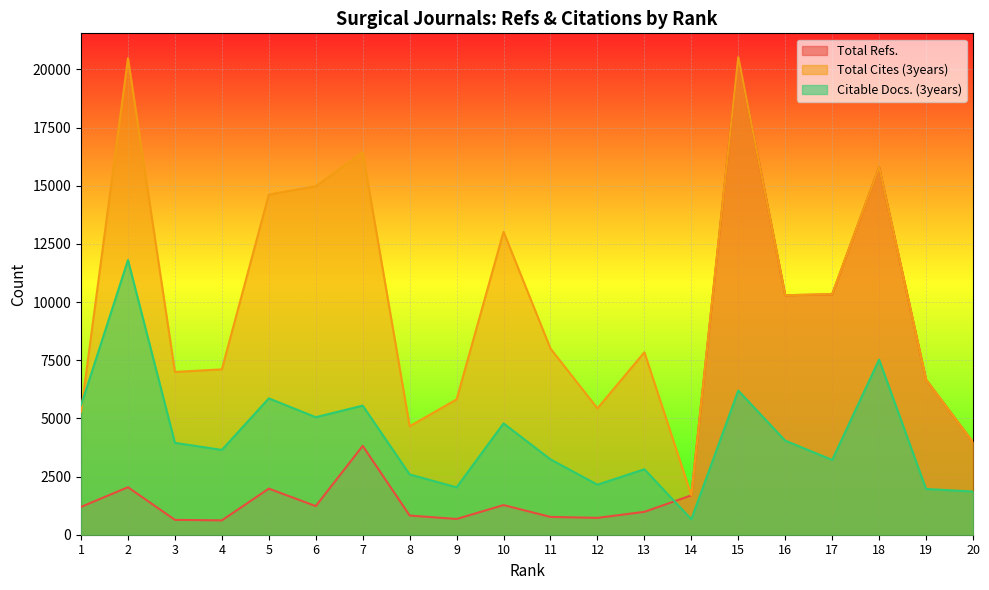

How many intersections are there between Total Refs. and Citable Docs. (3years)?

1